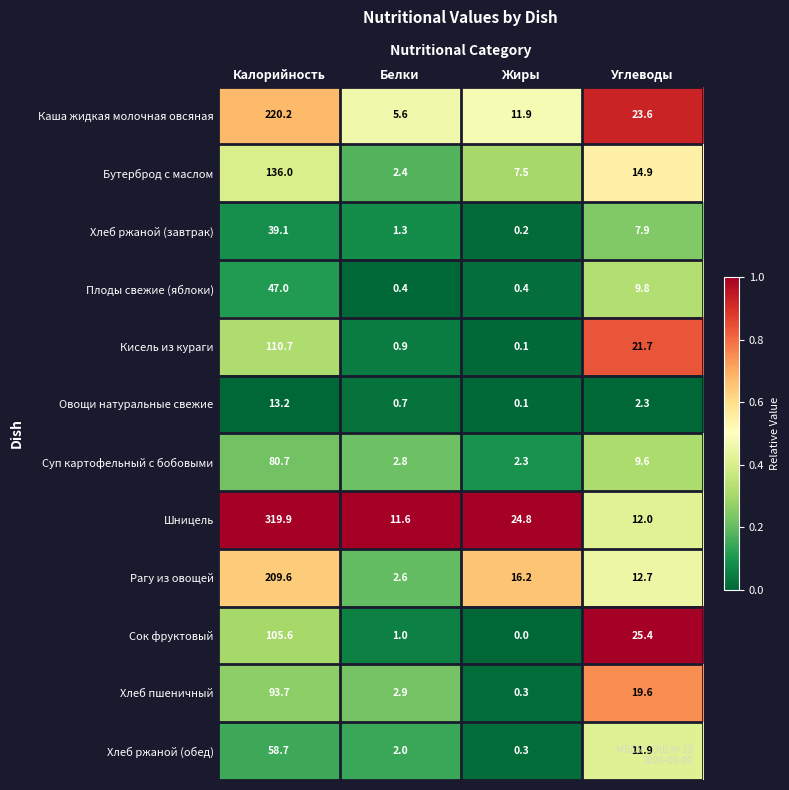

The value of Рагу из овощей at Белки is 2.6. True or false?

True